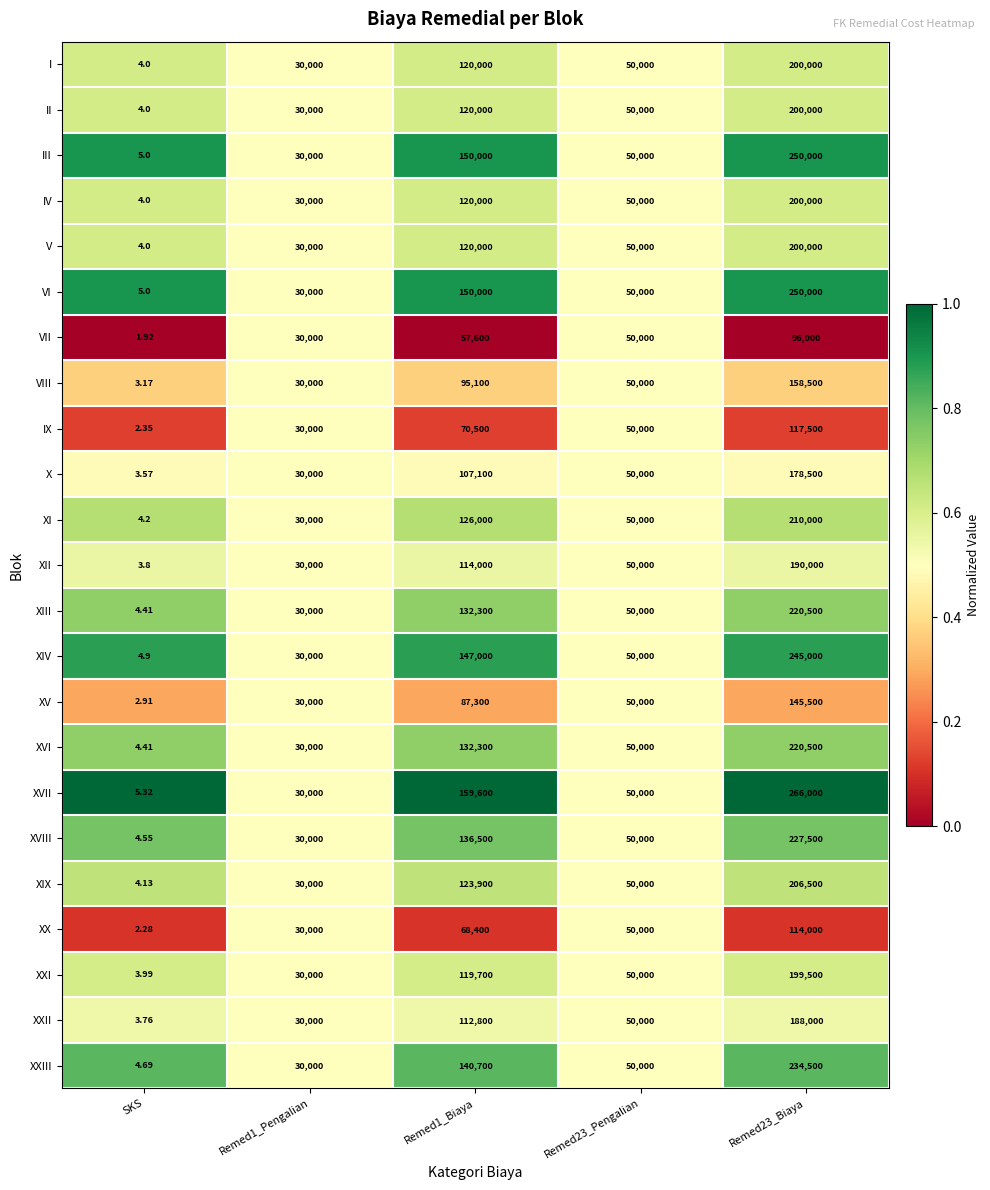

Which series has the largest total across all categories?

XVII